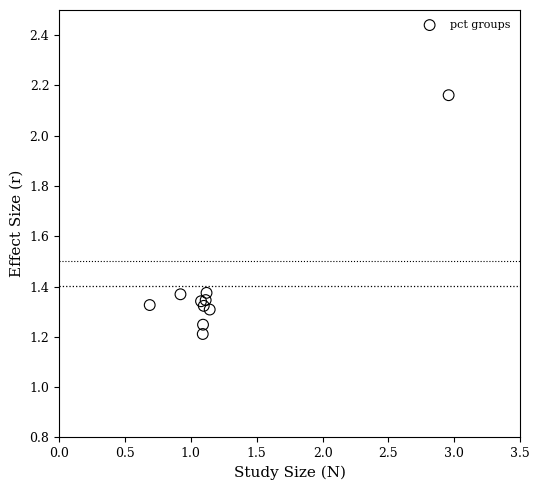

What is the range of X values (max minus min)?

2.3